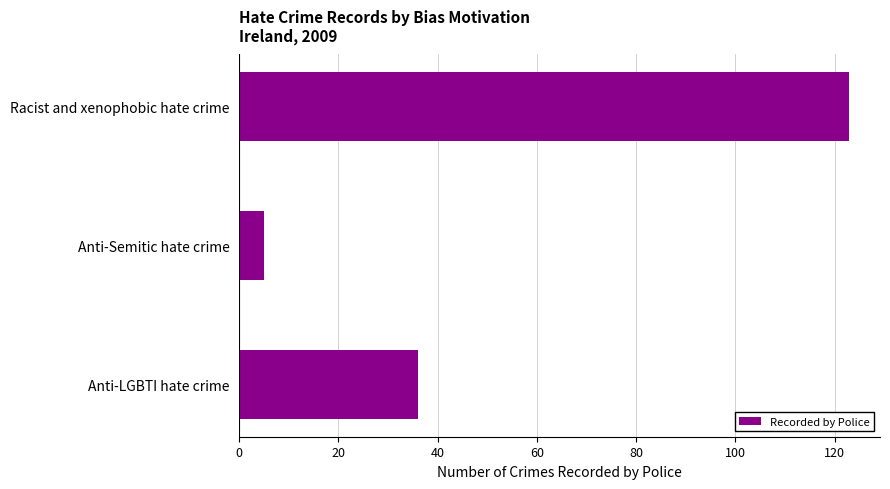

Rank the categories by value from highest to lowest.

Racist and xenophobic hate crime, Anti-LGBTI hate crime, Anti-Semitic hate crime